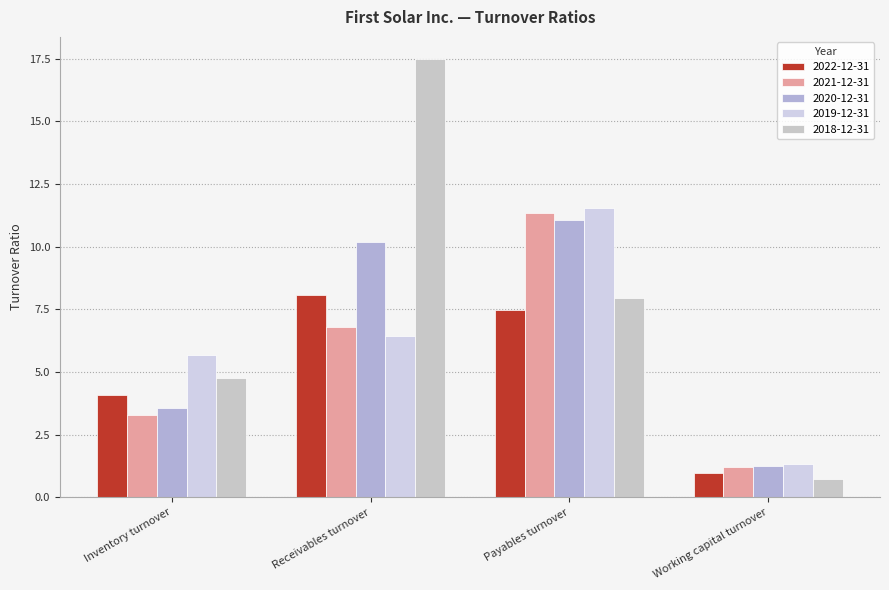

What is the sum of the 2021-12-31 values at Inventory turnover and Receivables turnover?

10.1